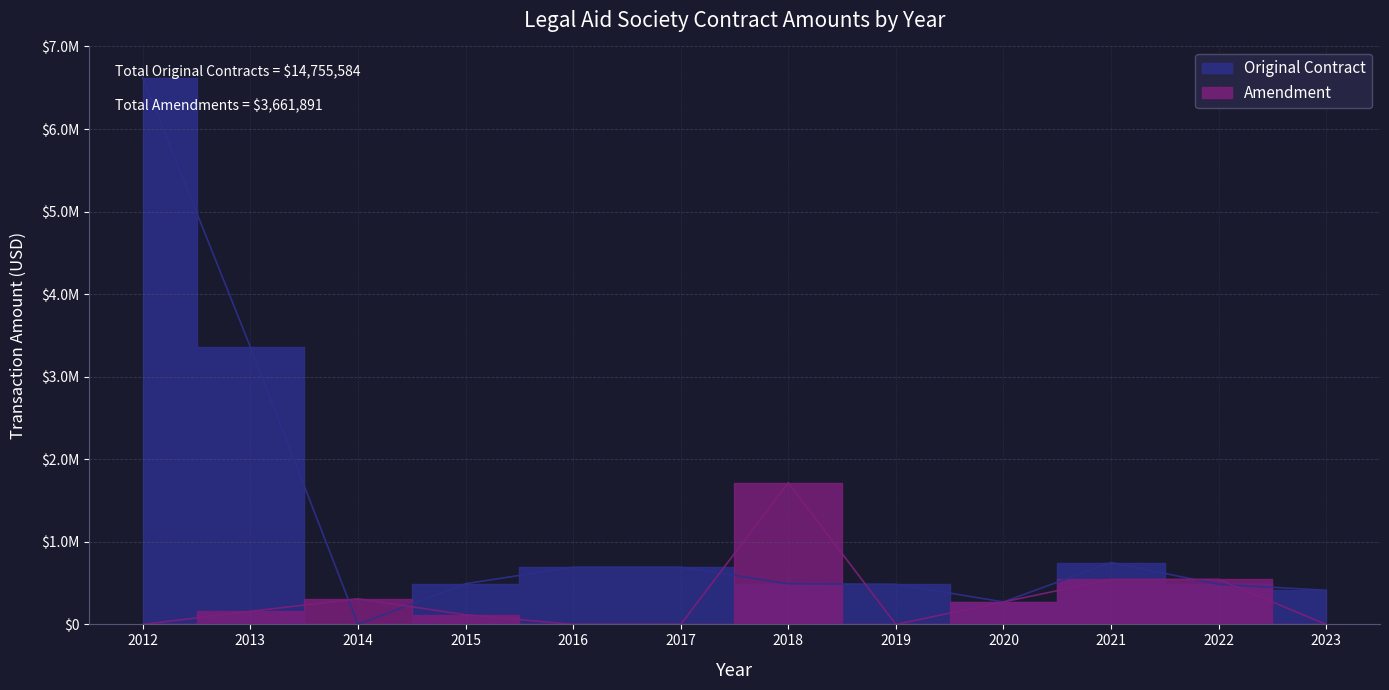

How many times do Original Contract and Amendment cross each other?

6